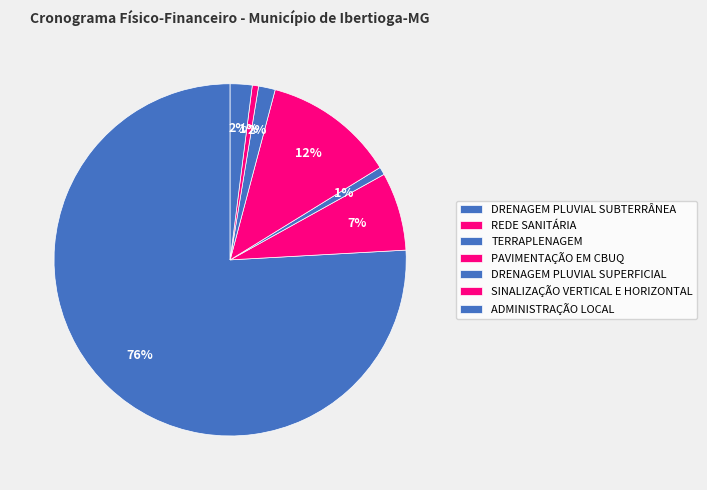

How many slices are in this pie chart?

7